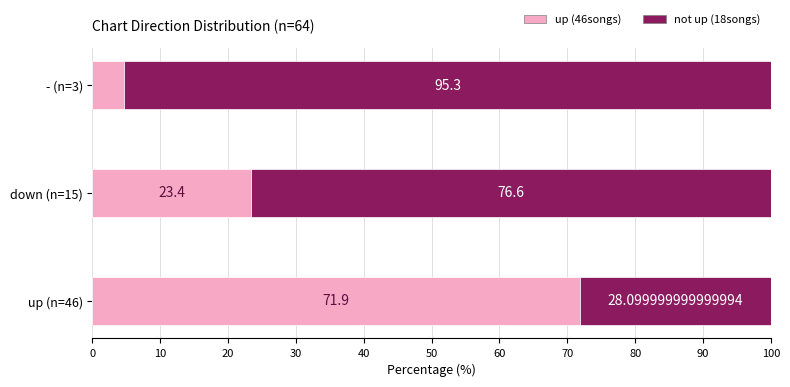

What is the total value across all series at up (n=46)?

100.0